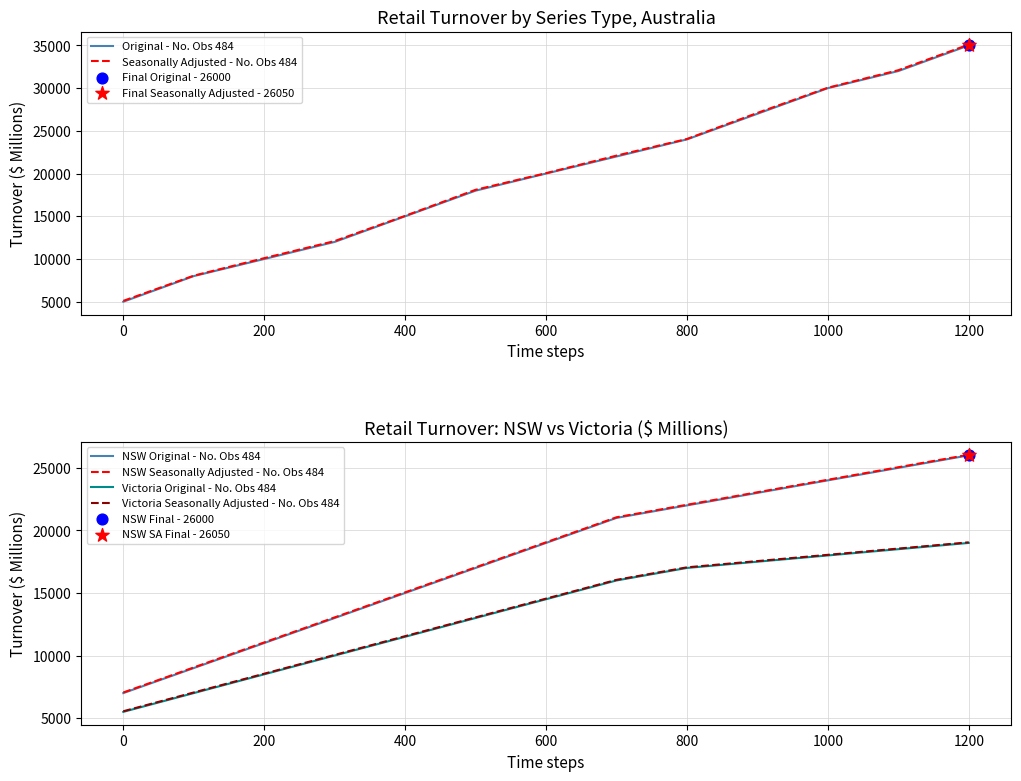

Which series contains the lowest Y value?

Original - No. Obs 484